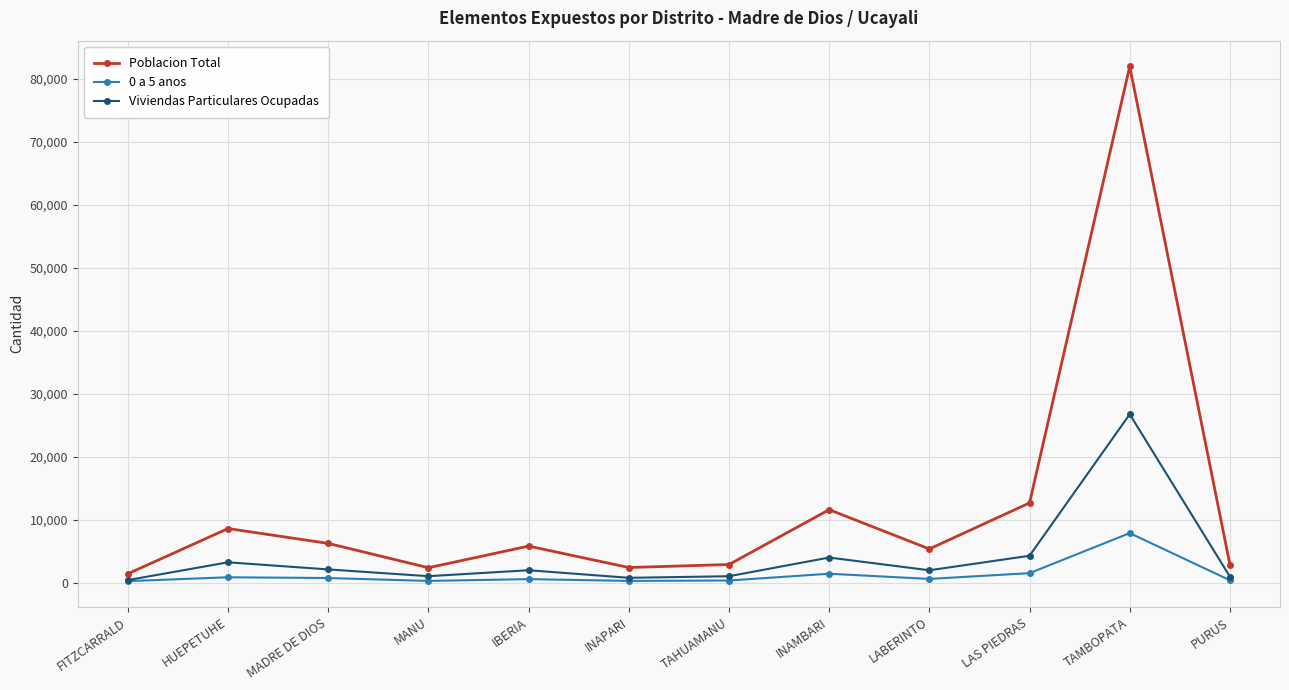

Which series has the largest total across all categories?

Poblacion Total